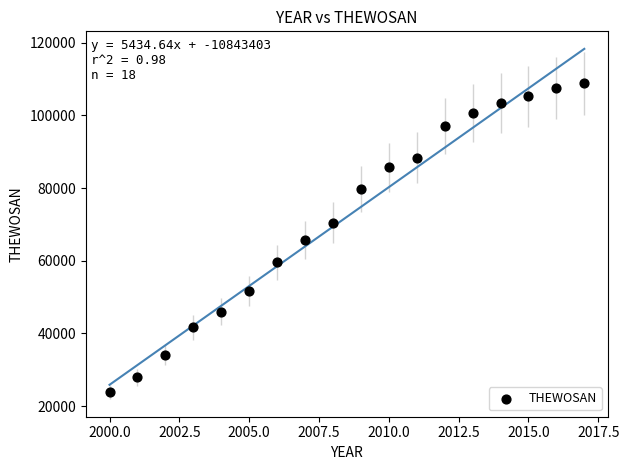

What is the range of X values (max minus min)?

17